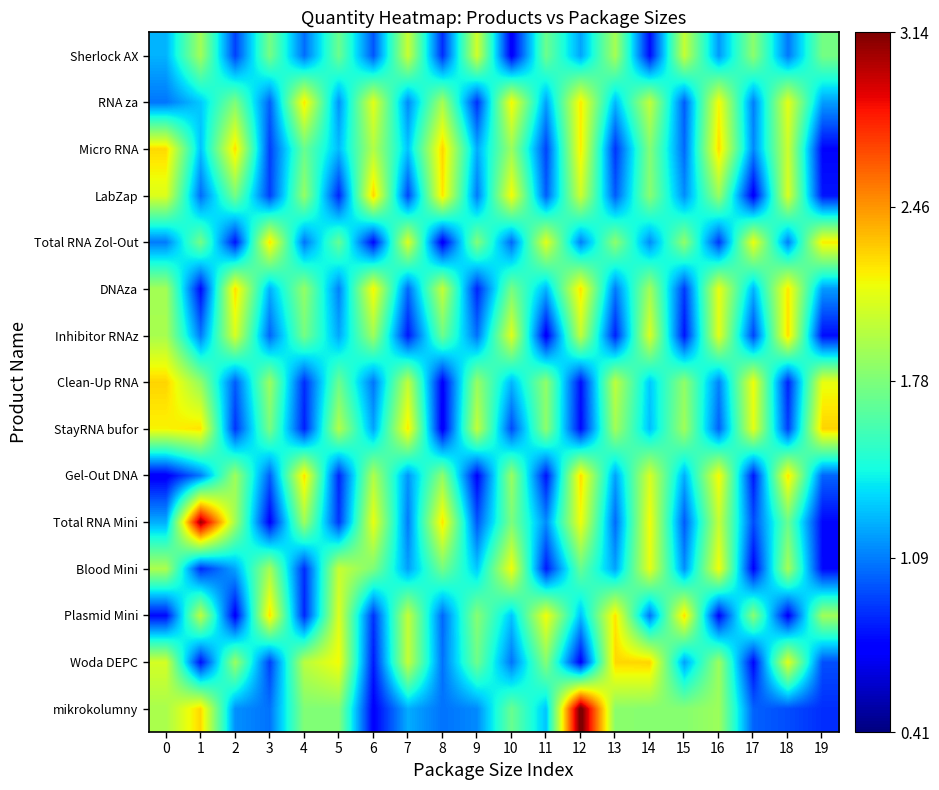

At which category does the chart reach its peak across all series?

12